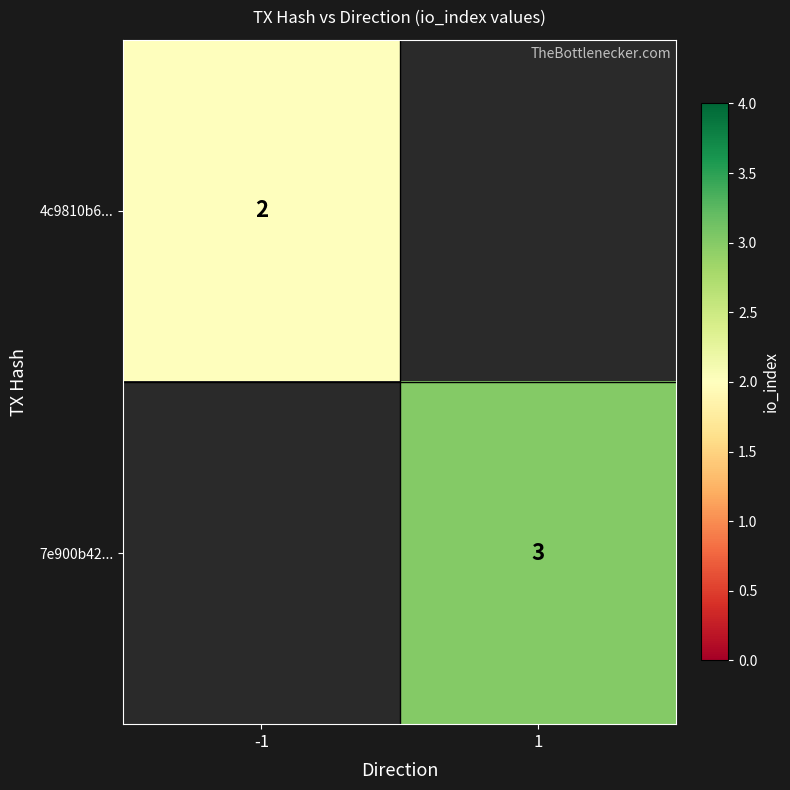

True or false: 7e900b42... has a value of 1 at 1.

False